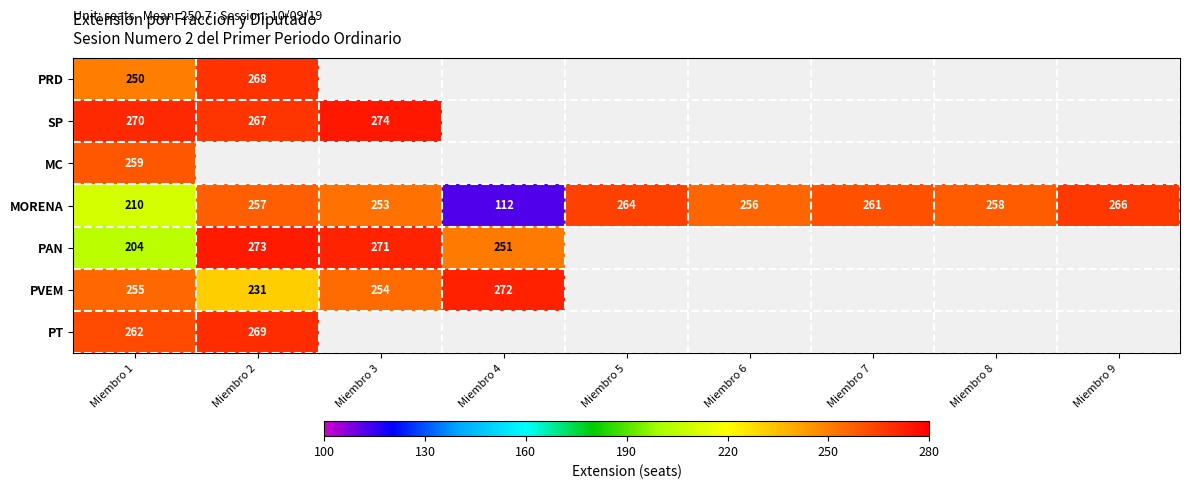

Rank the series at Miembro 1 from highest to lowest value.

SP, PT, MC, PVEM, PRD, MORENA, PAN